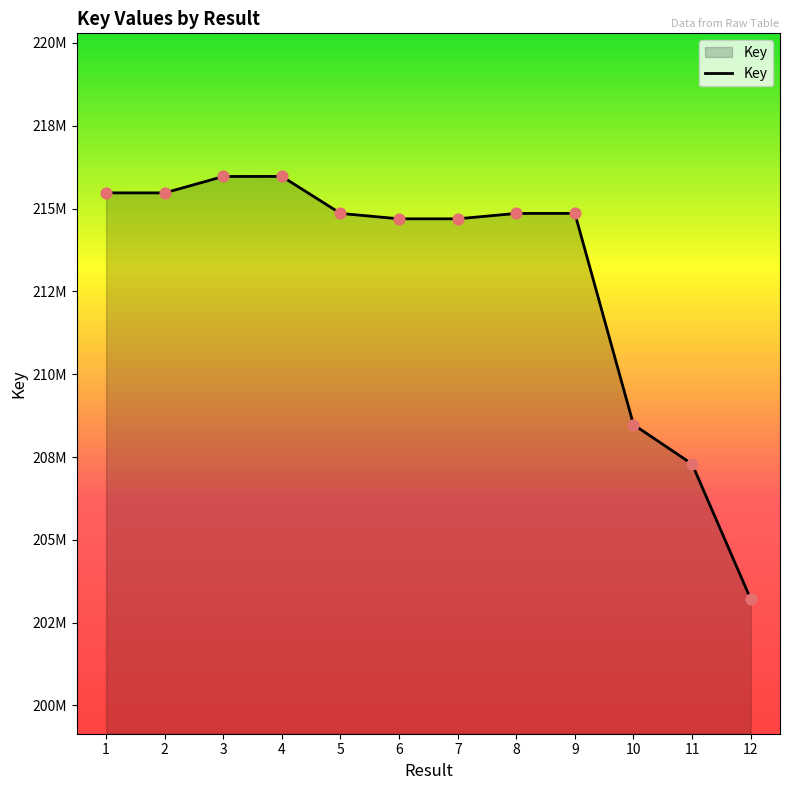

Is this an area chart (filled region under the line)?

Yes